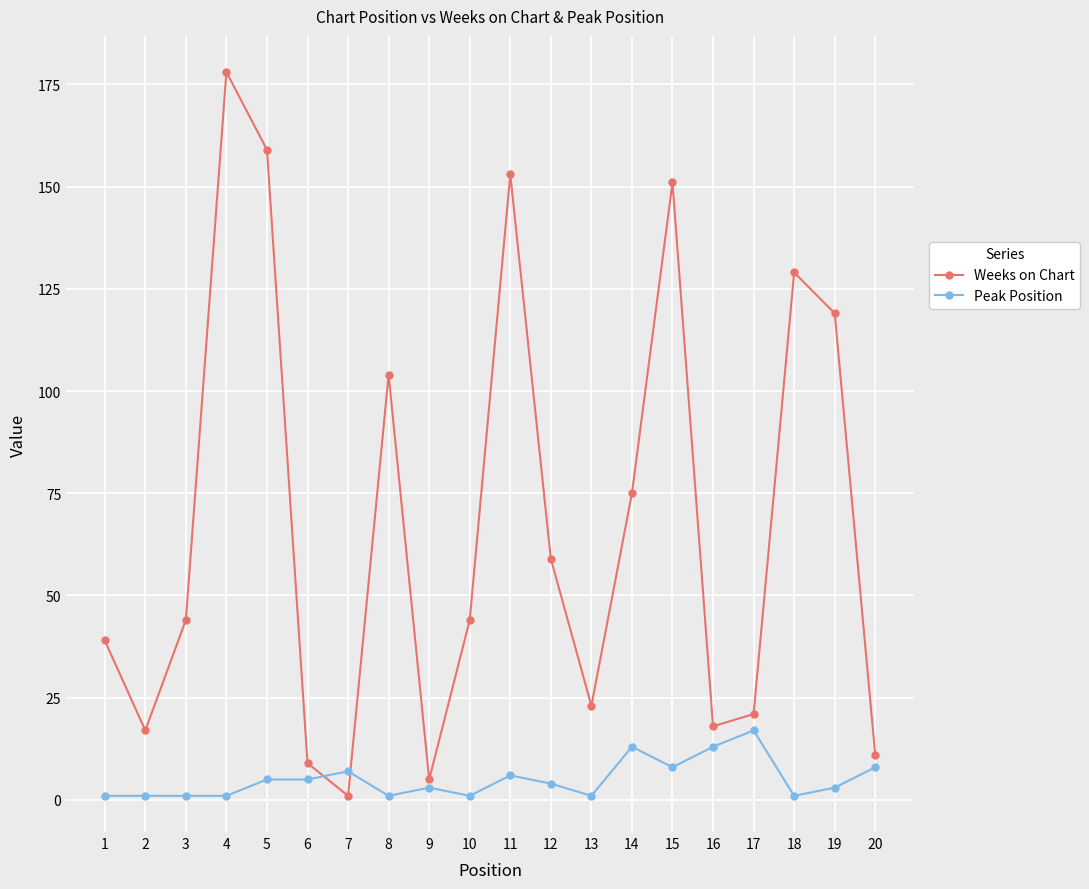

Is it true that Peak Position equals 1 at 10?

True